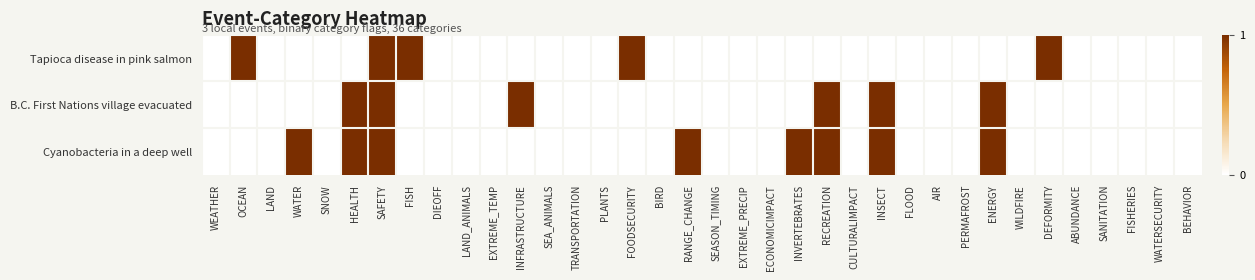

Reading left to right, transcribe all the data shown in this chart.

Tapioca disease in pink salmon: WEATHER=0	OCEAN=1	LAND=0	WATER=0	SNOW=0	HEALTH=0	SAFETY=1	FISH=1	DIEOFF=0	LAND_ANIMALS=0	EXTREME_TEMP=0	INFRASTRUCTURE=0	SEA_ANIMALS=0	TRANSPORTATION=0	PLANTS=0	FOODSECURITY=1	BIRD=0	RANGE_CHANGE=0	SEASON_TIMING=0	EXTREME_PRECIP=0	ECONOMICIMPACT=0	INVERTEBRATES=0	RECREATION=0	CULTURALIMPACT=0	INSECT=0	FLOOD=0	AIR=0	PERMAFROST=0	ENERGY=0	WILDFIRE=0	DEFORMITY=1	ABUNDANCE=0	SANITATION=0	FISHERIES=0	WATERSECURITY=0	BEHAVIOR=0
B.C. First Nations village evacuated: WEATHER=0	OCEAN=0	LAND=0	WATER=0	SNOW=0	HEALTH=1	SAFETY=1	FISH=0	DIEOFF=0	LAND_ANIMALS=0	EXTREME_TEMP=0	INFRASTRUCTURE=1	SEA_ANIMALS=0	TRANSPORTATION=0	PLANTS=0	FOODSECURITY=0	BIRD=0	RANGE_CHANGE=0	SEASON_TIMING=0	EXTREME_PRECIP=0	ECONOMICIMPACT=0	INVERTEBRATES=0	RECREATION=1	CULTURALIMPACT=0	INSECT=1	FLOOD=0	AIR=0	PERMAFROST=0	ENERGY=1	WILDFIRE=0	DEFORMITY=0	ABUNDANCE=0	SANITATION=0	FISHERIES=0	WATERSECURITY=0	BEHAVIOR=0
Cyanobacteria in a deep well: WEATHER=0	OCEAN=0	LAND=0	WATER=1	SNOW=0	HEALTH=1	SAFETY=1	FISH=0	DIEOFF=0	LAND_ANIMALS=0	EXTREME_TEMP=0	INFRASTRUCTURE=0	SEA_ANIMALS=0	TRANSPORTATION=0	PLANTS=0	FOODSECURITY=0	BIRD=0	RANGE_CHANGE=1	SEASON_TIMING=0	EXTREME_PRECIP=0	ECONOMICIMPACT=0	INVERTEBRATES=1	RECREATION=1	CULTURALIMPACT=0	INSECT=1	FLOOD=0	AIR=0	PERMAFROST=0	ENERGY=1	WILDFIRE=0	DEFORMITY=0	ABUNDANCE=0	SANITATION=0	FISHERIES=0	WATERSECURITY=0	BEHAVIOR=0